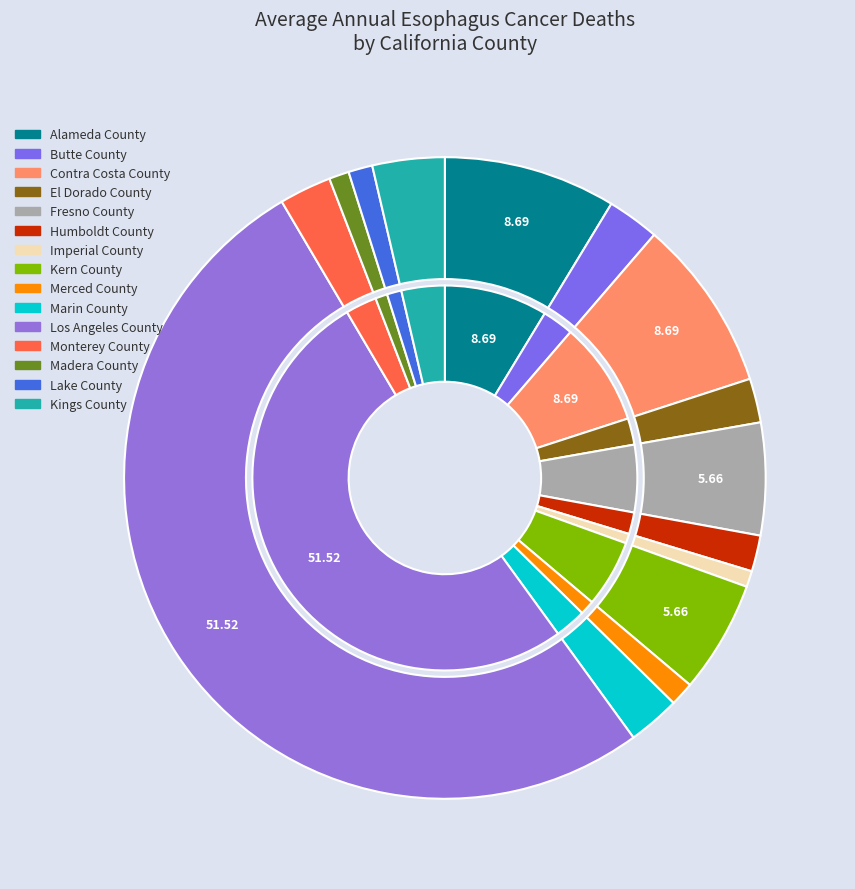

Count the number of slices in the pie.

15